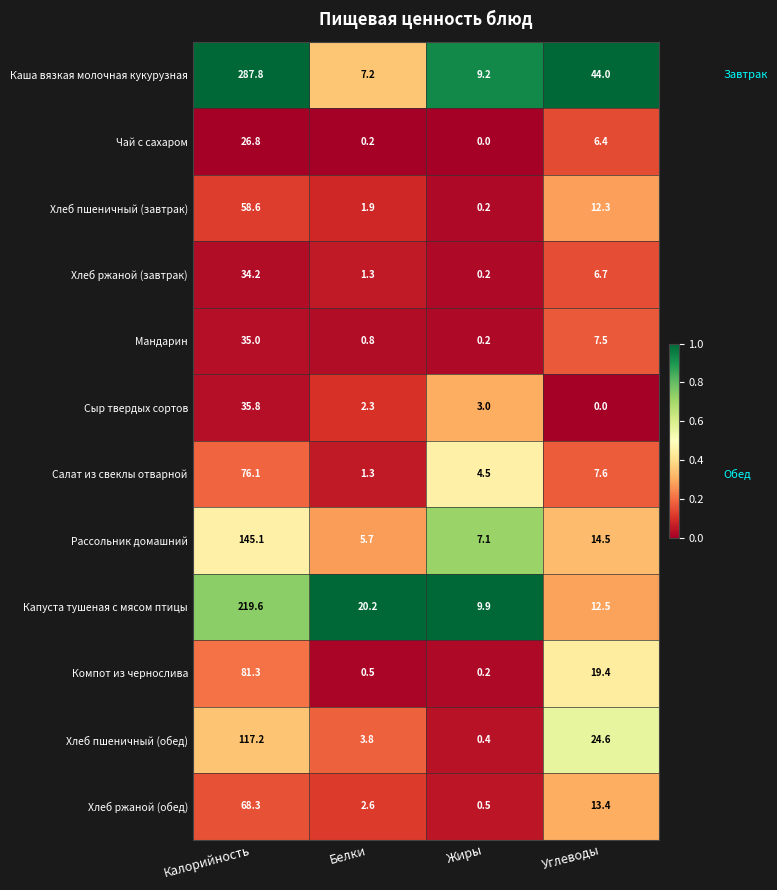

Which label corresponds to the largest value in the chart?

Калорийность